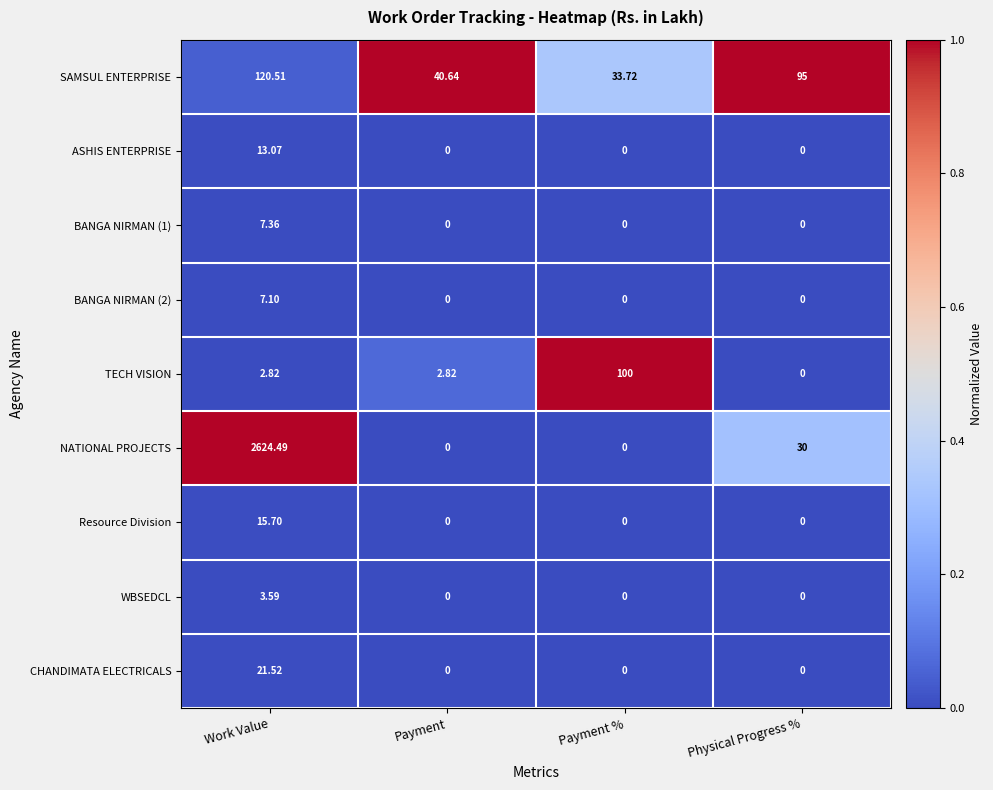

What is the spread (max minus min) of values at Work Value?

2621.7